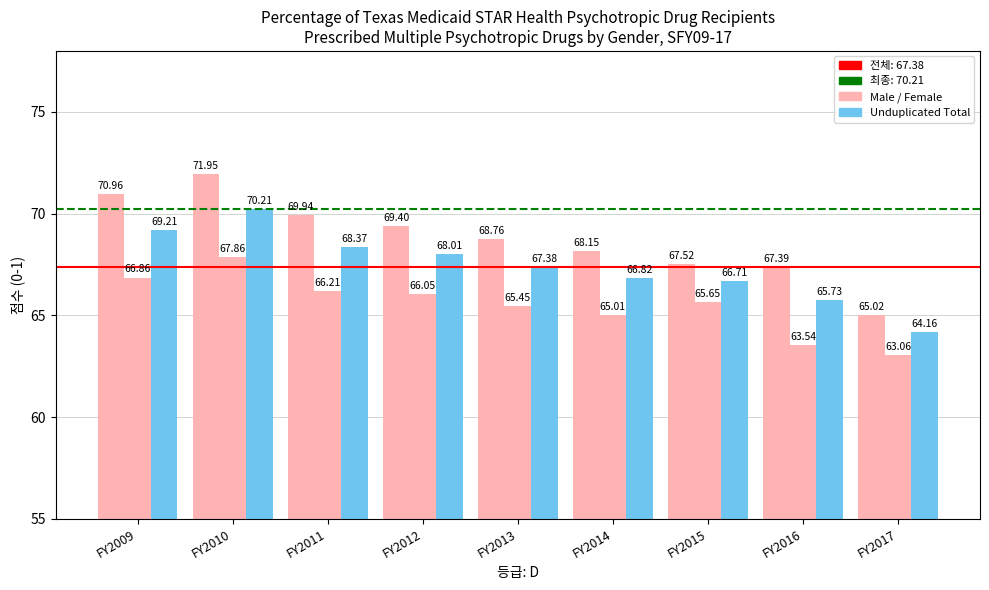

What is the total value across all series at FY2015?

199.9